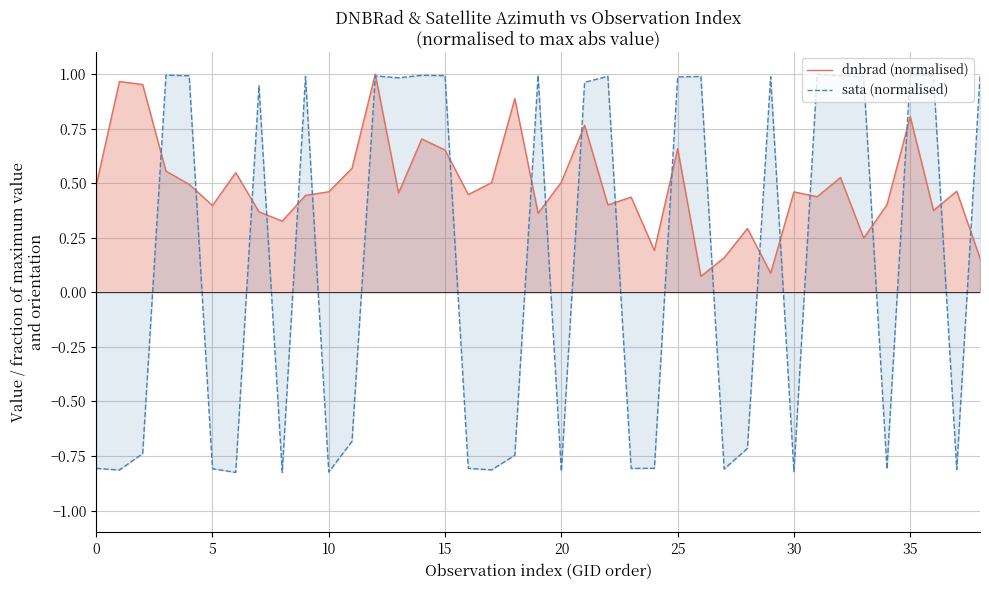

What is the sum of the dnbrad (normalised) values at 22 and 27?

0.6